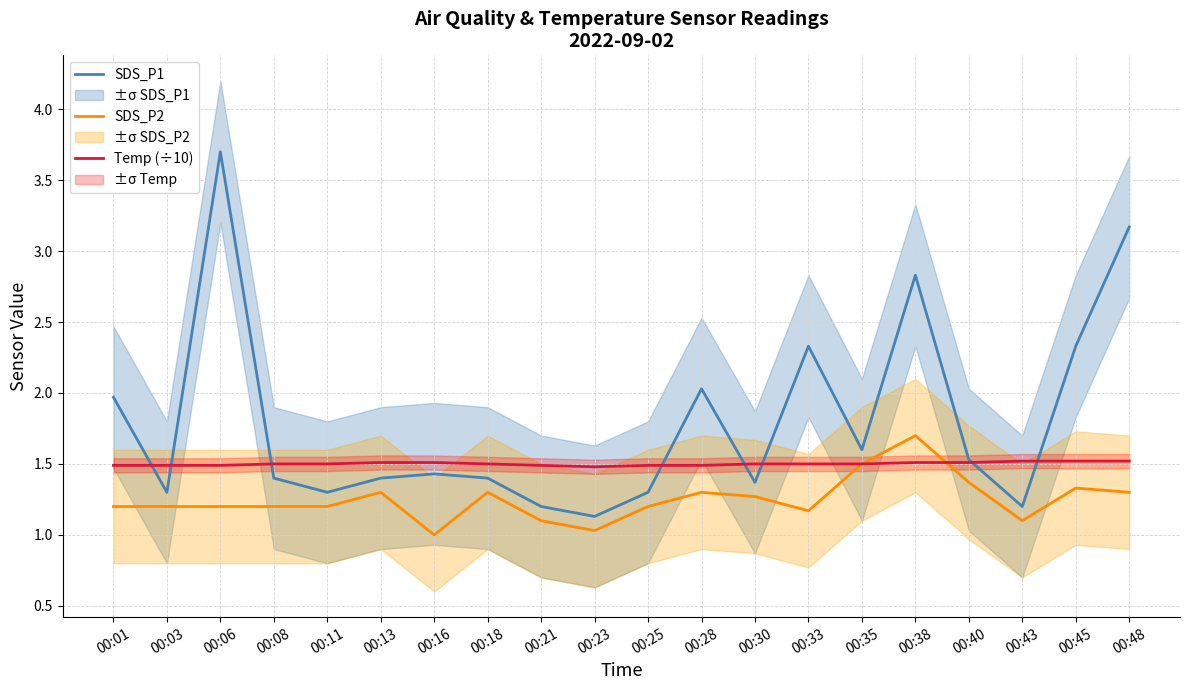

Is it true that Temp (÷10) equals 2.6 at 00:03?

False